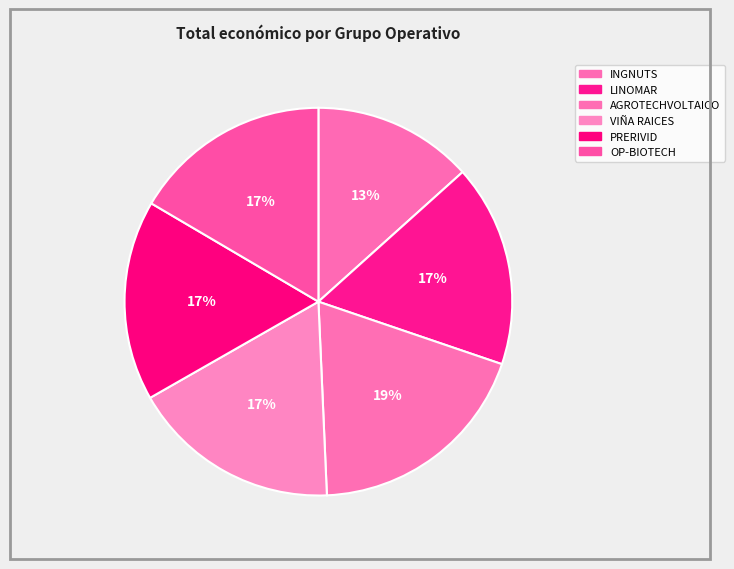

To the nearest percent, what portion does PRERIVID represent?

17%